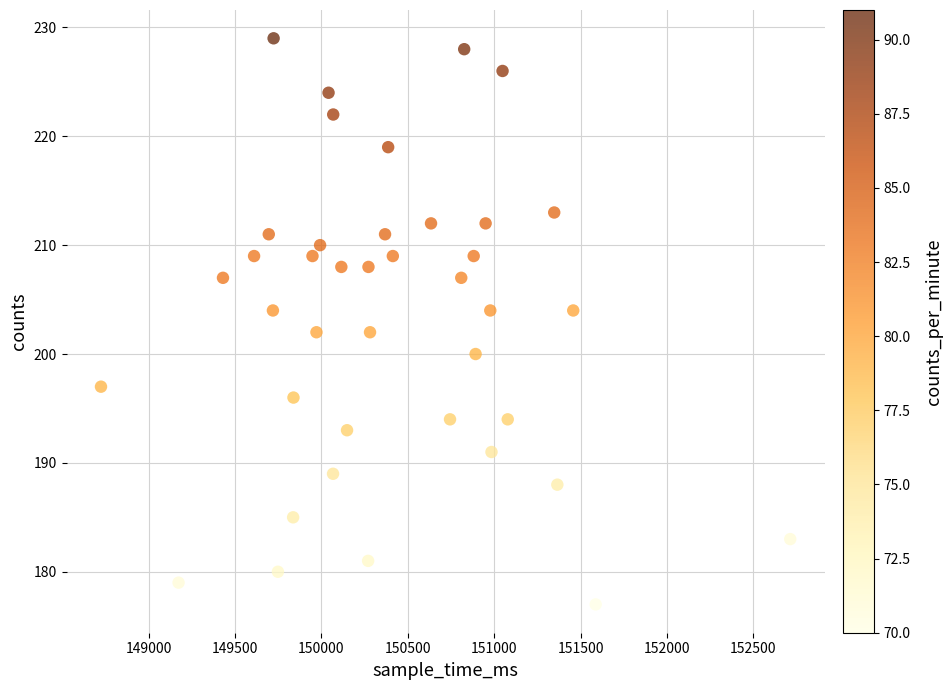

What is the range of X values (max minus min)?

3989